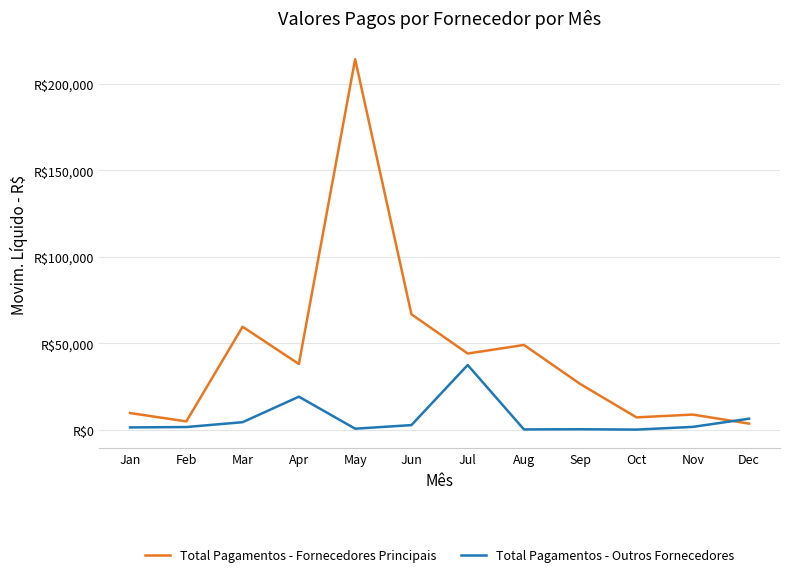

What are all the series names shown in the legend?

Total Pagamentos - Fornecedores Principais, Total Pagamentos - Outros Fornecedores